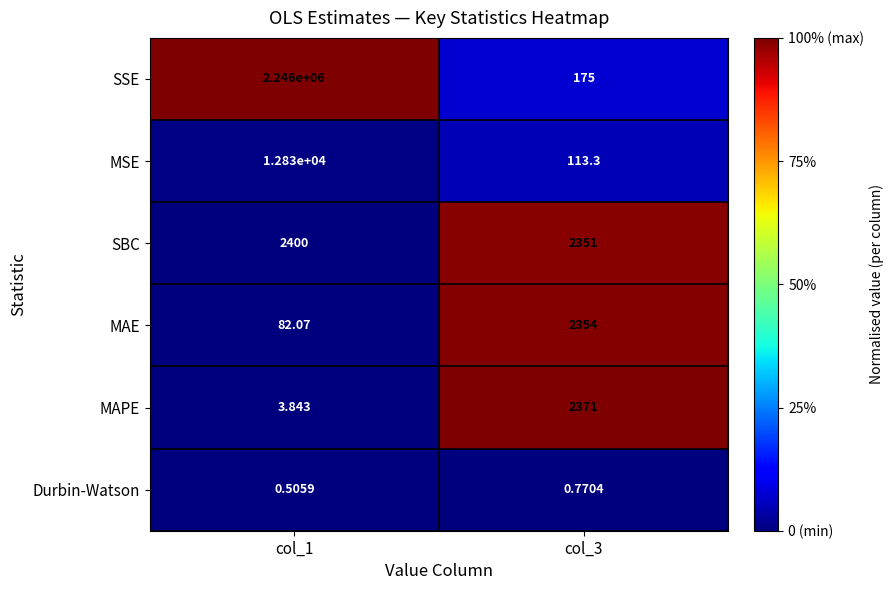

At which category is the sum across all series the highest?

col_1